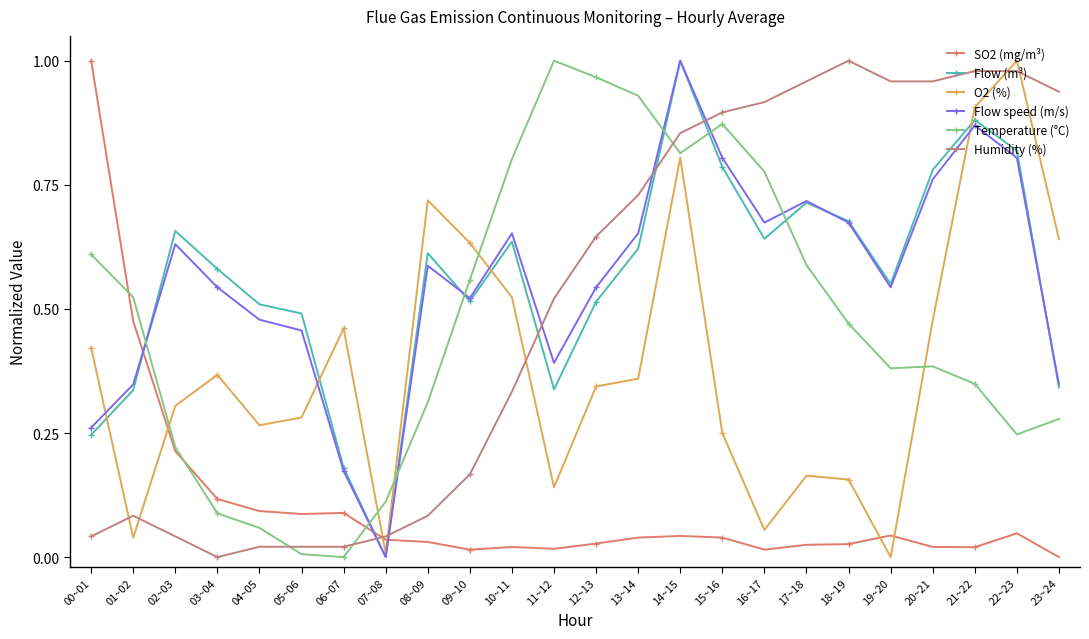

What is the label of the 8th point from the right?

16~17